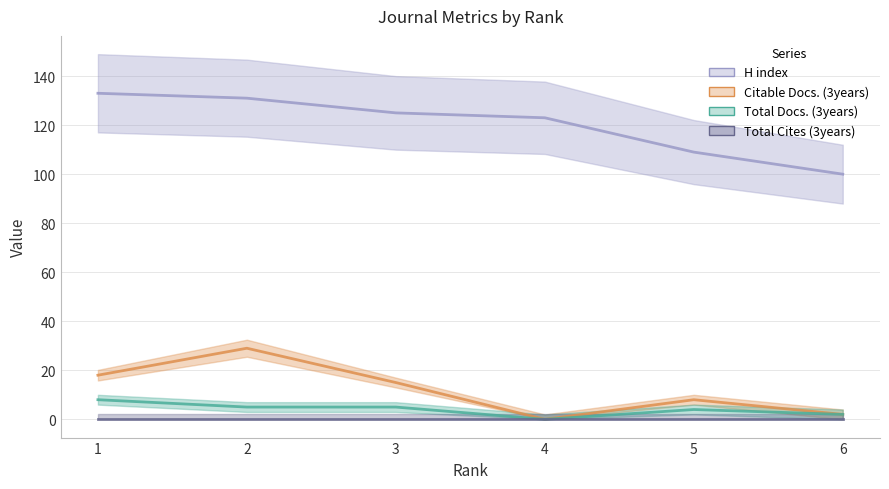

How many values in Citable Docs. (3years) are above zero?

5